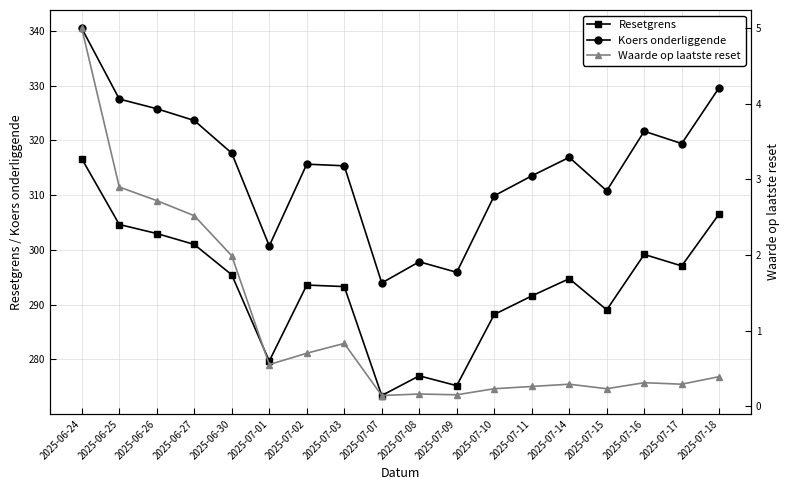

Reading left to right, what are all the values shown in this chart?

Resetgrens: 316.6	304.6	303.0	301.0	295.4	279.7	293.6	293.3	273.4	277.0	275.2	288.2	291.6	294.7	289.0	299.2	297.1	306.6
Koers onderliggende: 340.5	327.6	325.8	323.6	317.7	300.7	315.6	315.4	293.9	297.8	295.9	309.9	313.5	316.9	310.8	321.7	319.4	329.6
Waarde op laatste reset: 5.0	2.9	2.7	2.5	2.0	0.6	0.7	0.8	0.1	0.2	0.1	0.2	0.3	0.3	0.2	0.3	0.3	0.4